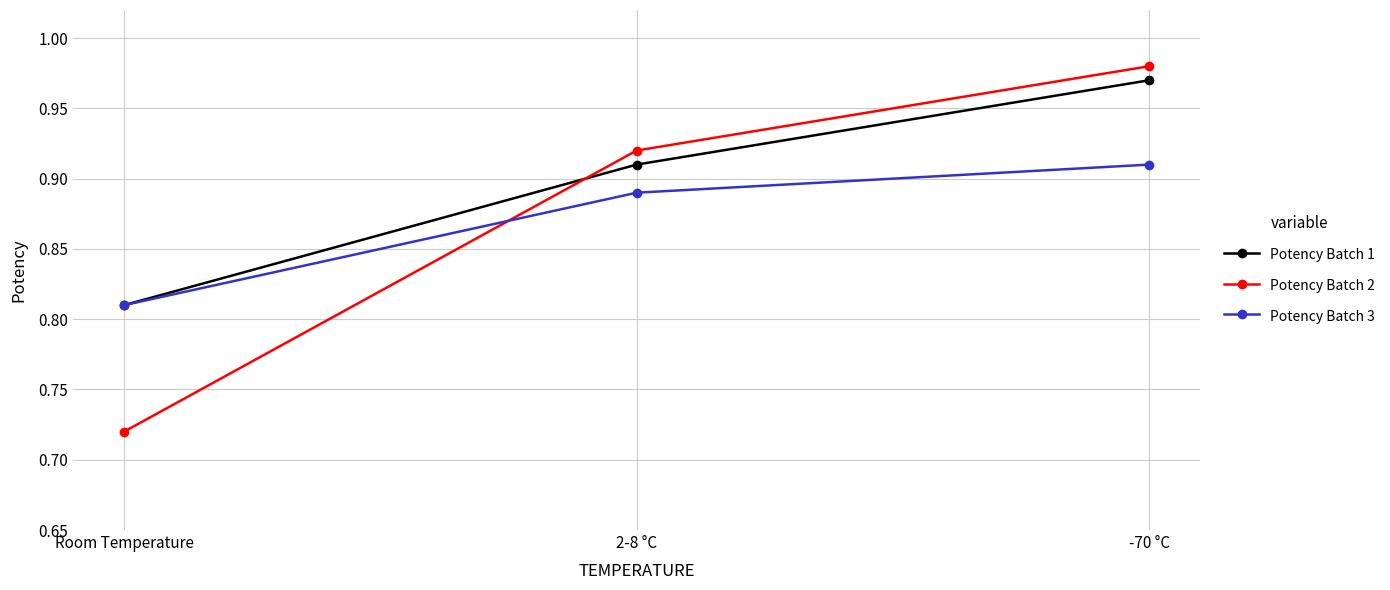

How many lines are shown in the chart?

3